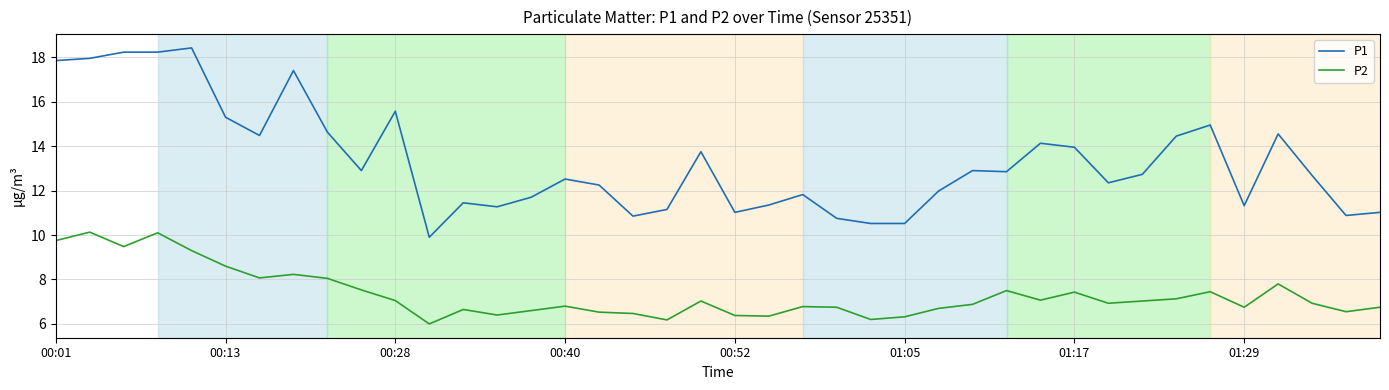

Rank the series by their maximum value, from lowest to highest.

P2, P1